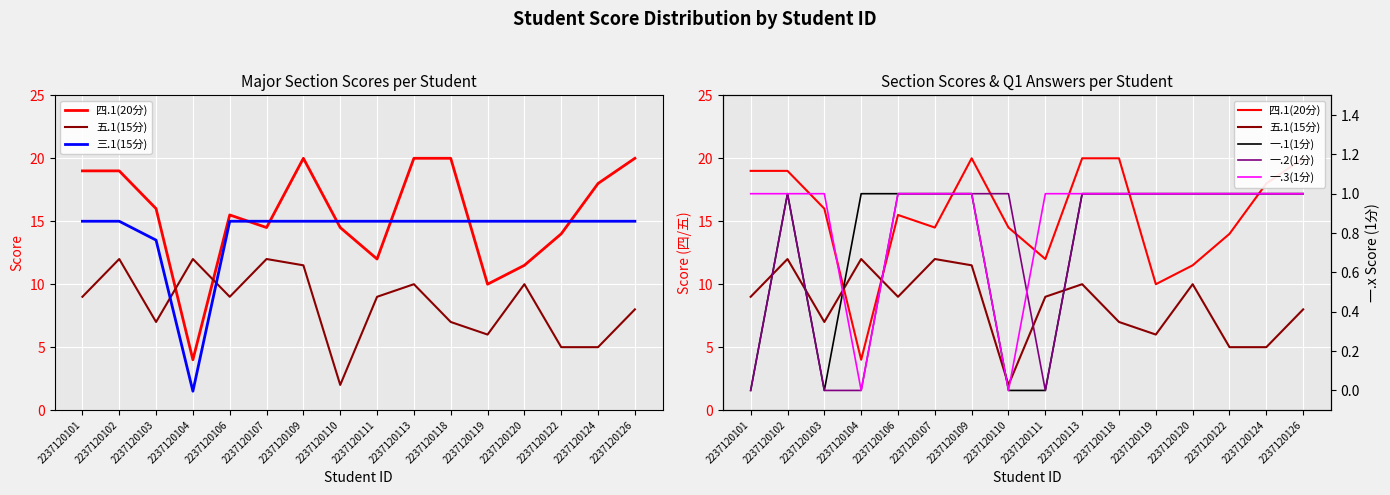

Is the value of 一.3(1分) at 2237120118 greater than the value of 一.1(1分) at 2237120113?

No